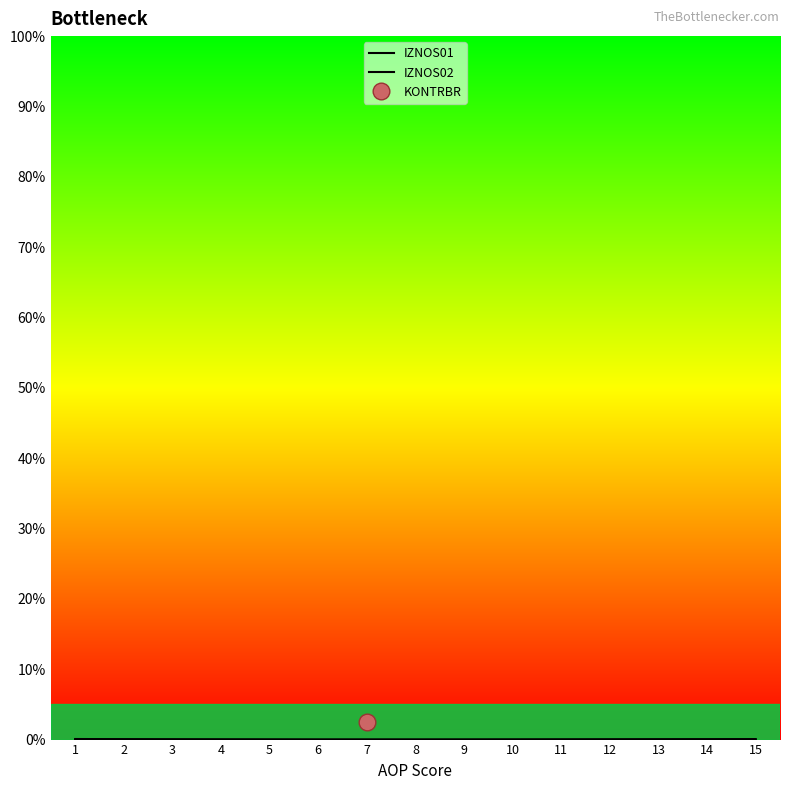

What is the highest value of the IZNOS01 series?

0.1